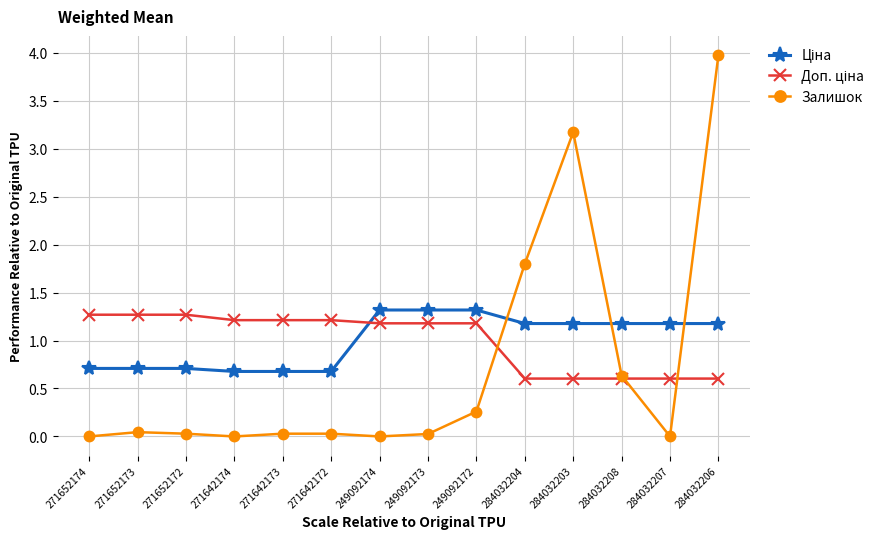

At which category is the sum across all series the highest?

284032206